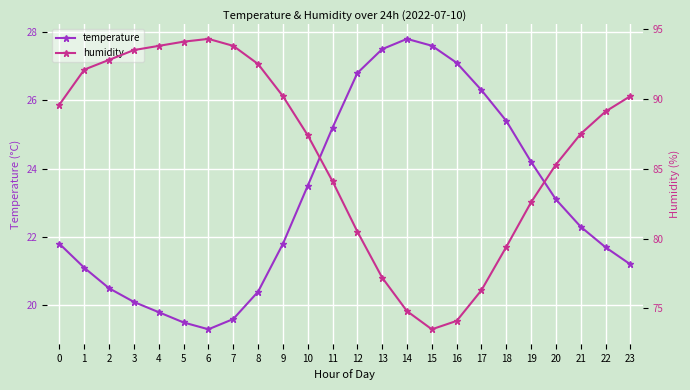

True or false: temperature and humidity intersect in this chart.

False